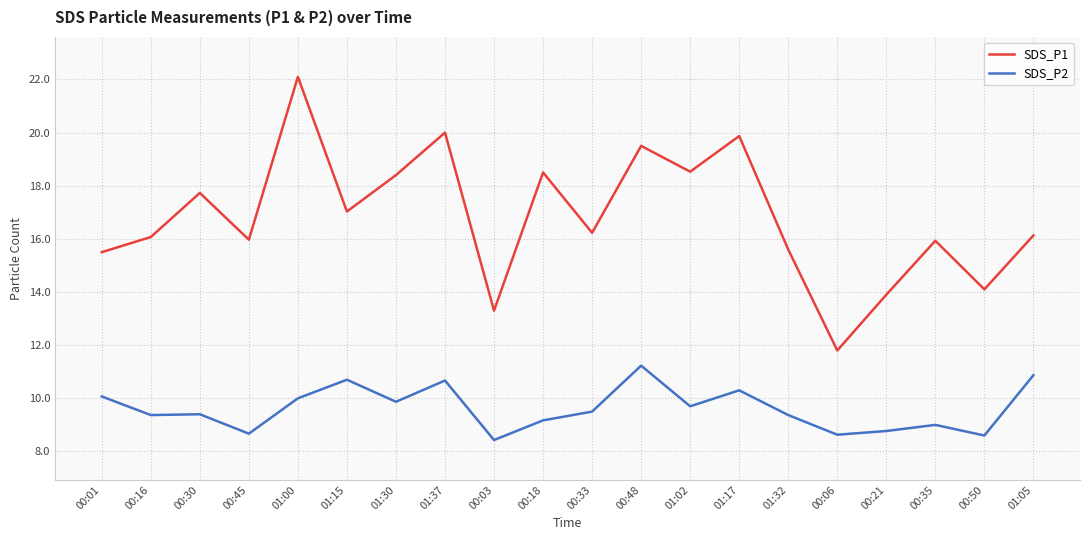

What position from the left is 01:30?

7